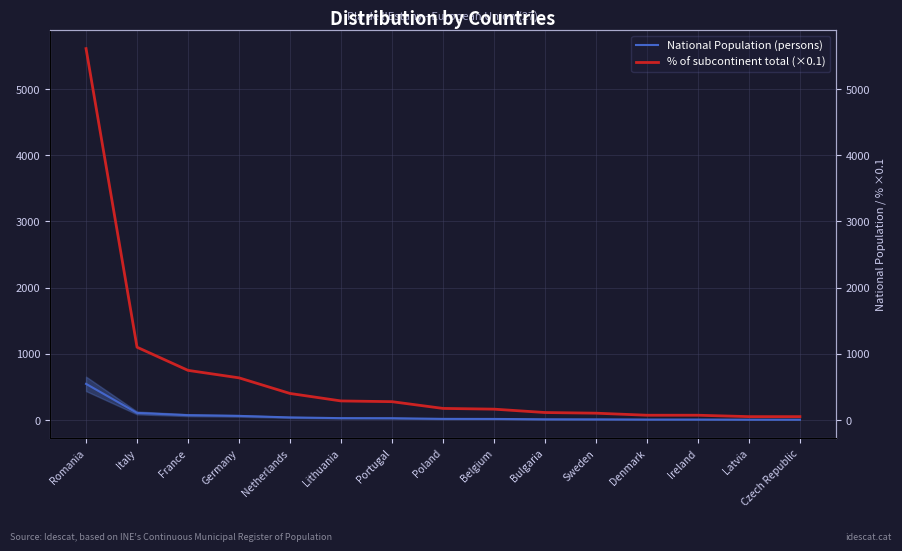

Is it true that % of subcontinent total (×0.1) equals 71 at Latvia?

False